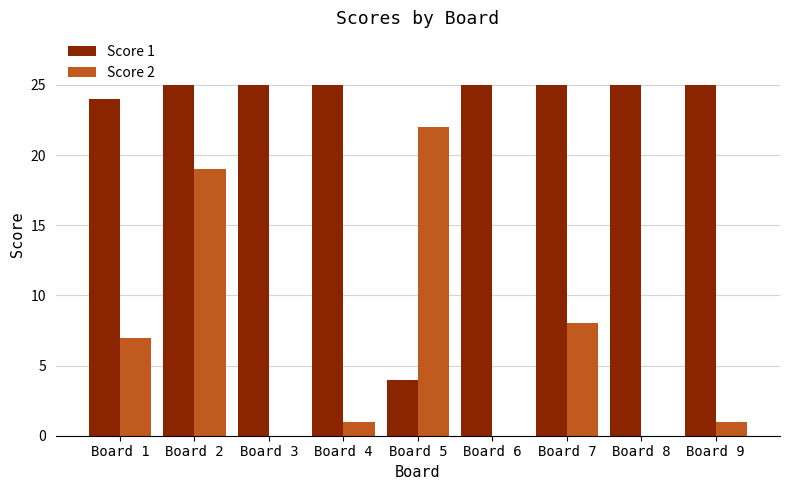

The Score 1 series shows 25 at Board 2. True or false?

True